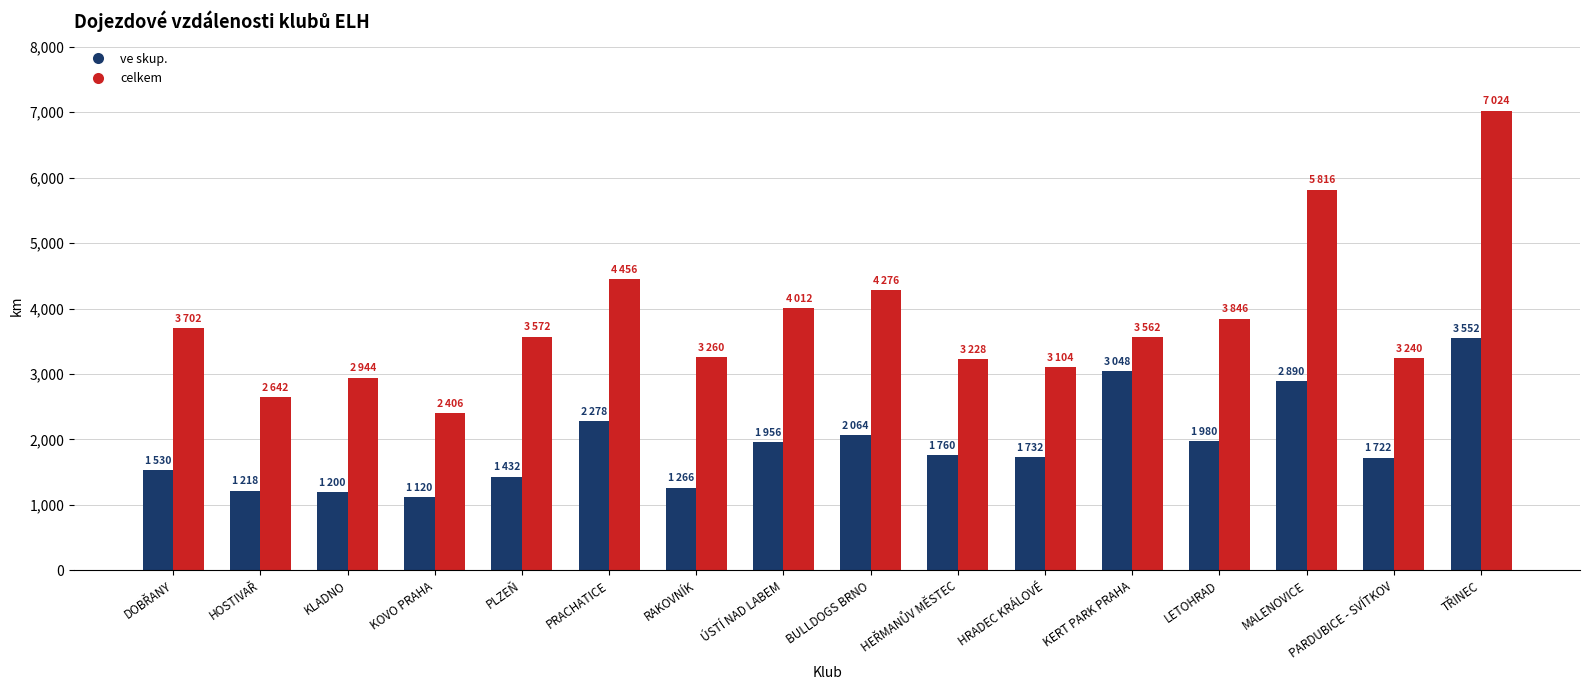

The celkem series shows 907 at KOVO PRAHA. True or false?

False